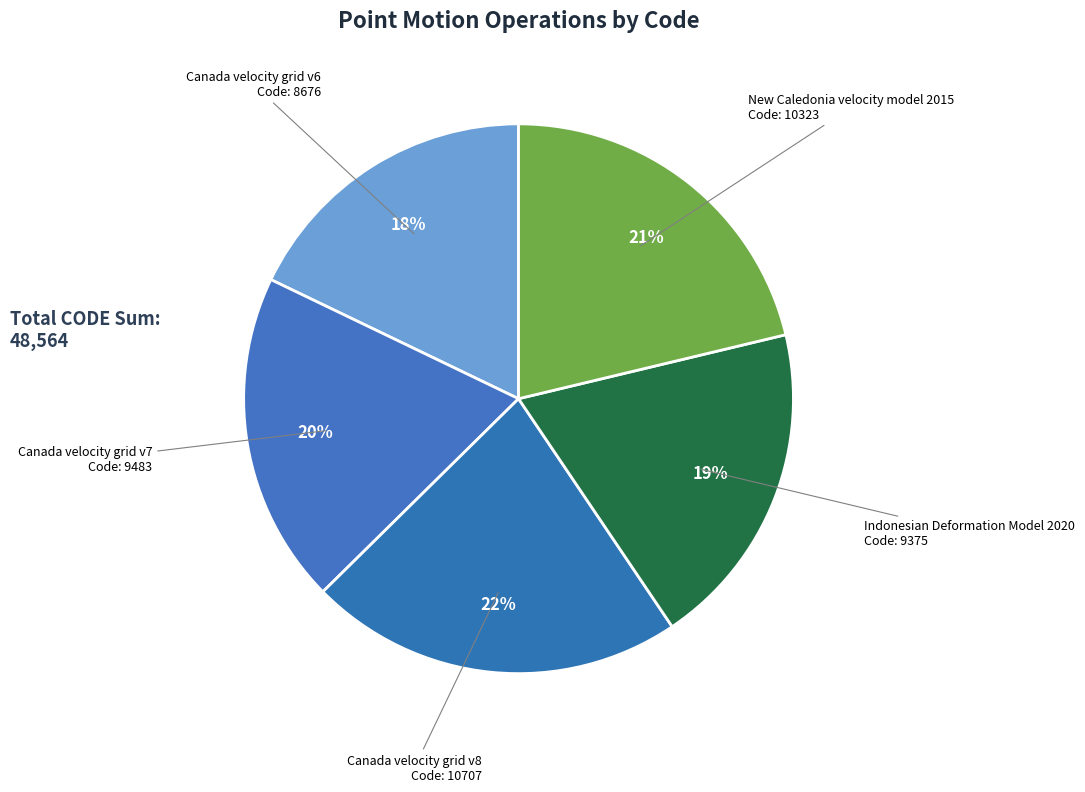

To the nearest percent, what is the average slice percentage?

20%